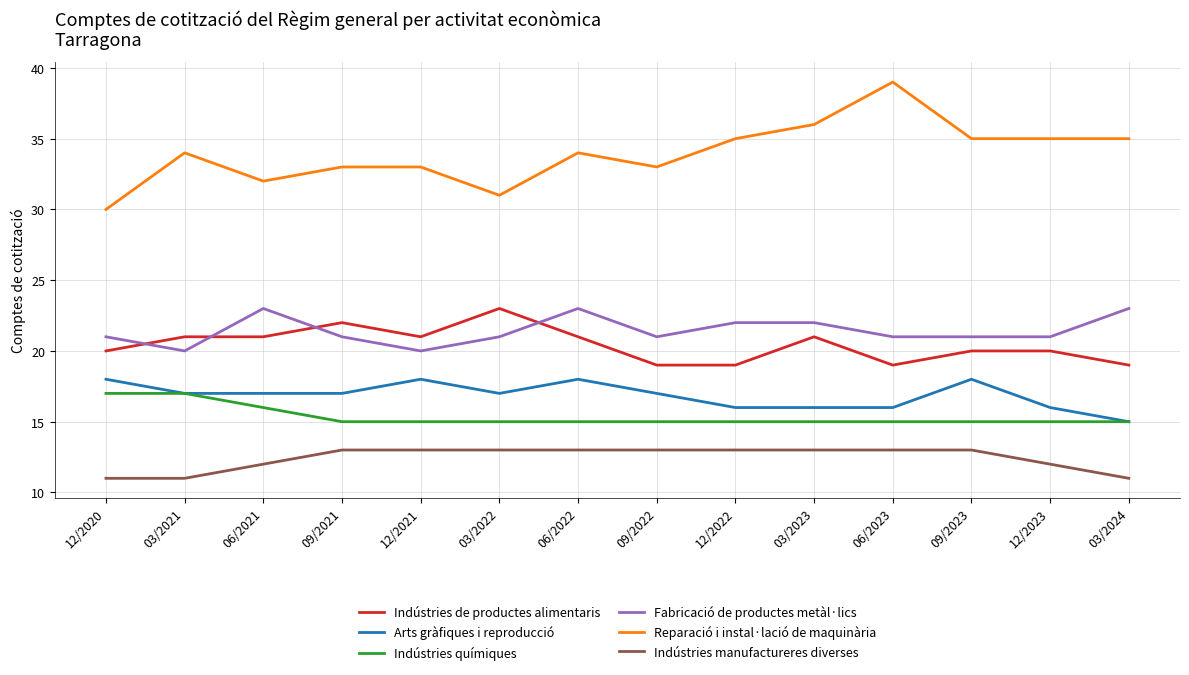

Reading left to right, transcribe all the data shown in this chart.

Indústries de productes alimentaris: 20	21	21	22	21	23	21	19	19	21	19	20	20	19
Arts gràfiques i reproducció: 18	17	17	17	18	17	18	17	16	16	16	18	16	15
Indústries químiques: 17	17	16	15	15	15	15	15	15	15	15	15	15	15
Fabricació de productes metàl·lics: 21	20	23	21	20	21	23	21	22	22	21	21	21	23
Reparació i instal·lació de maquinària: 30	34	32	33	33	31	34	33	35	36	39	35	35	35
Indústries manufactureres diverses: 11	11	12	13	13	13	13	13	13	13	13	13	12	11